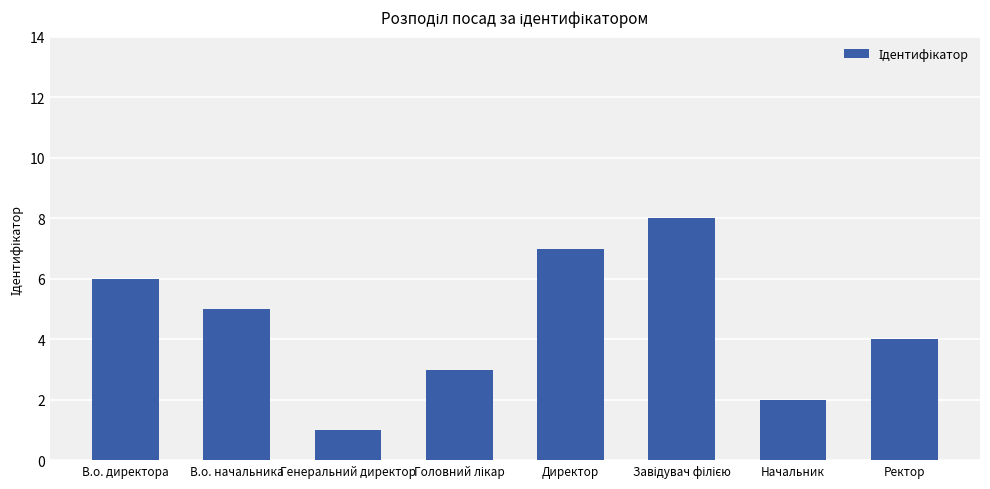

At which category does the chart reach its minimum across all series?

Генеральний директор